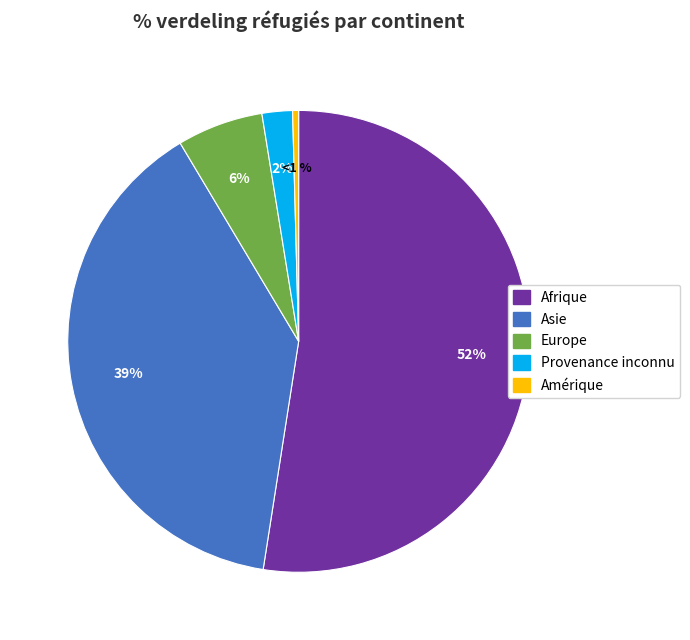

True or false: Provenance inconnu accounts for 2% of the total.

True